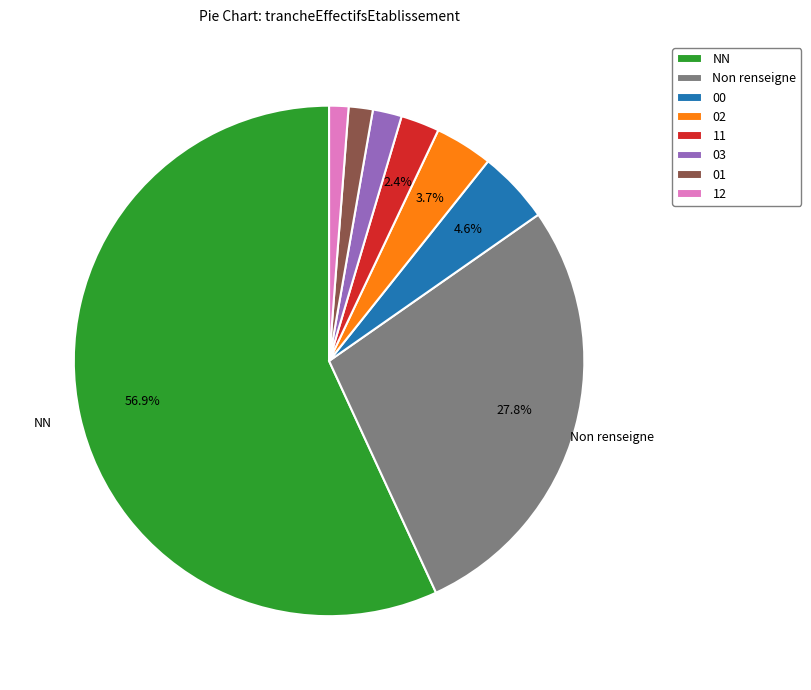

Does any single category account for the majority?

Yes